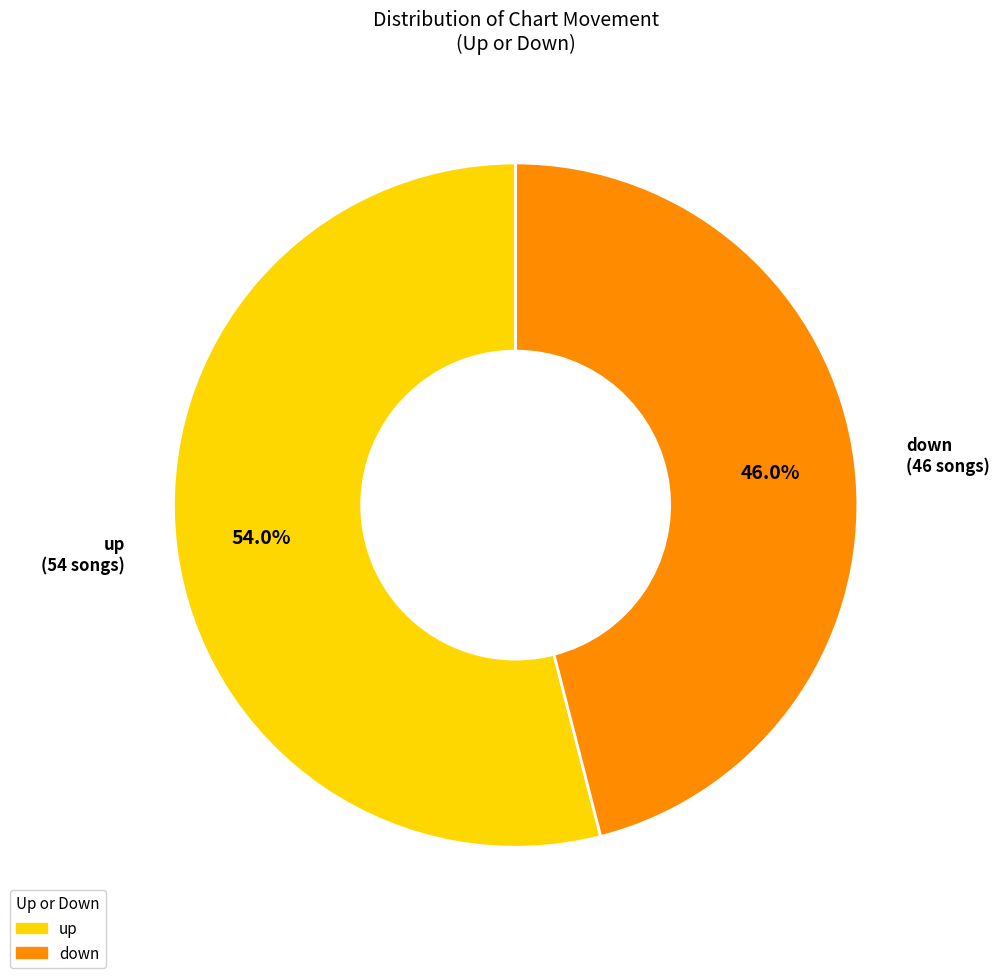

Which slice represents more than half of the pie?

up